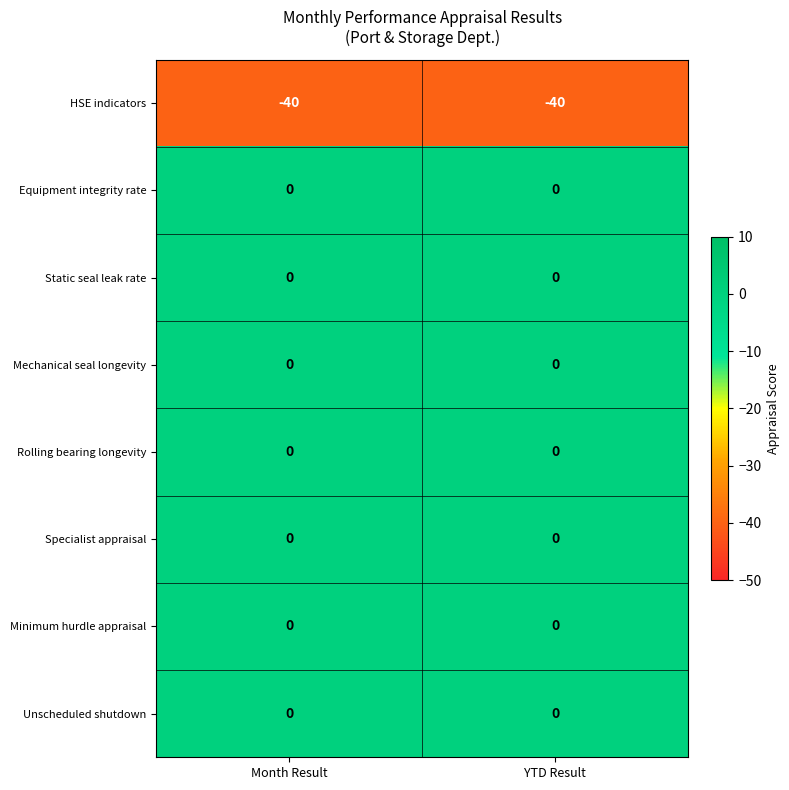

The HSE indicators series shows -40 at Month Result. True or false?

True